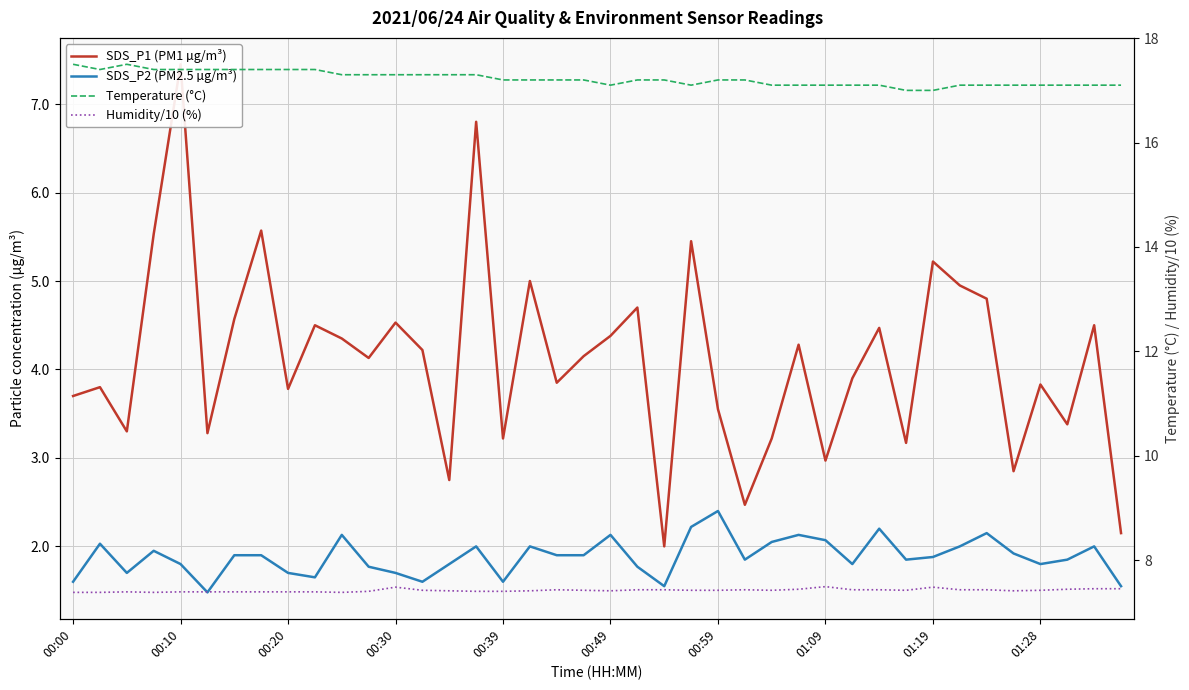

What is the sum of all SDS_P2 (PM2.5 µg/m³) values?

75.3